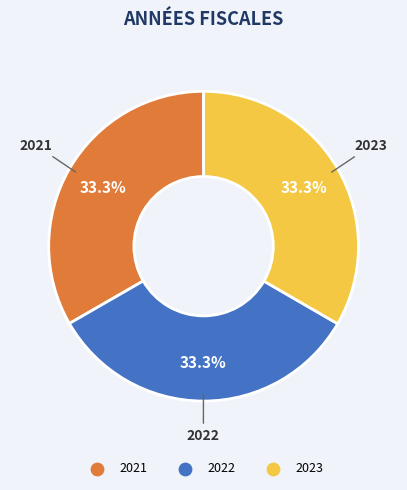

Approximately how many times larger is the value at 2022 compared to 2021?

1.0